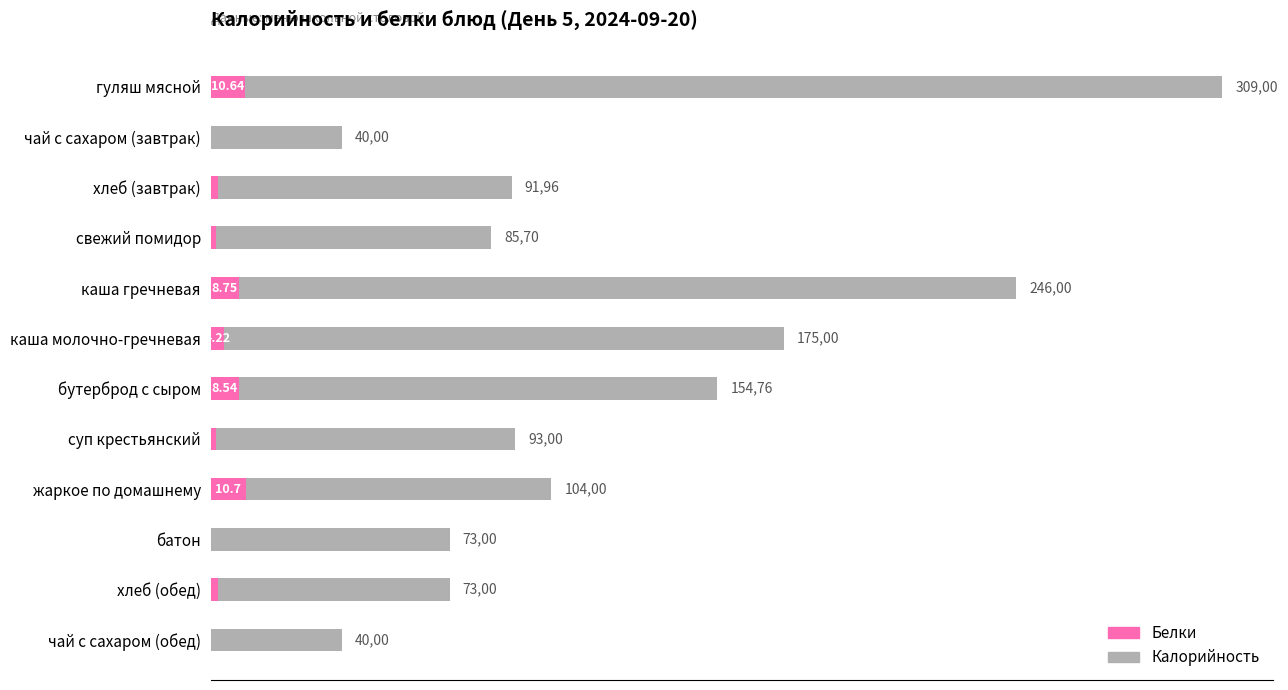

Does the chart contain stacked bars?

No